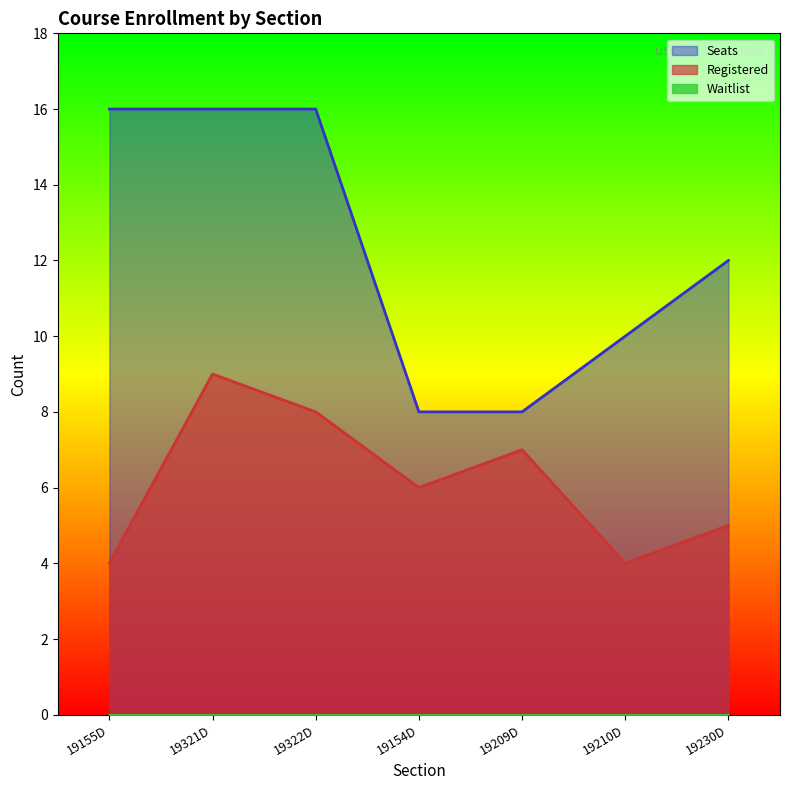

Which series has the largest total across all categories?

Seats